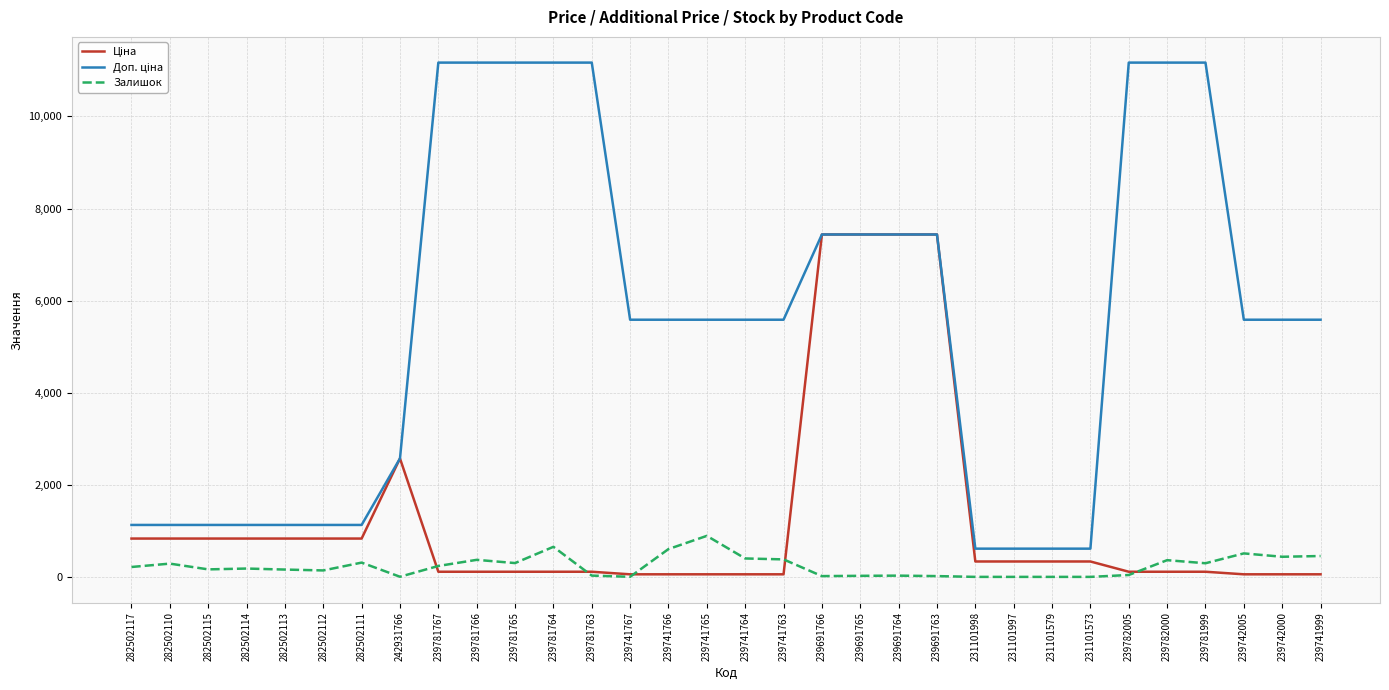

What is the maximum value for Залишок?

891.0